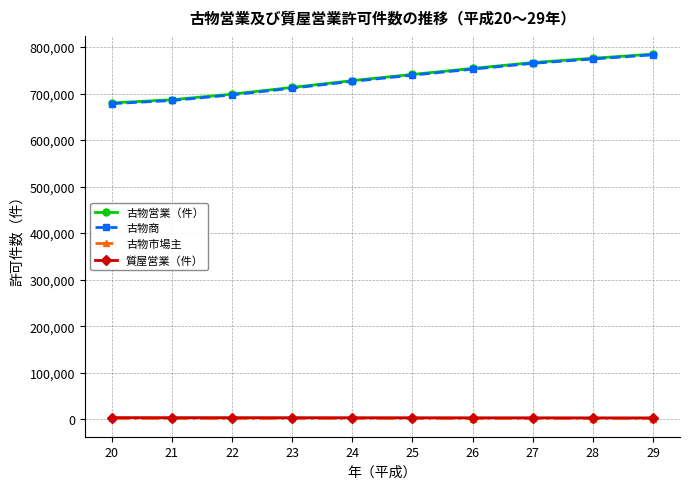

What is the highest value of the 古物商 series?

783110